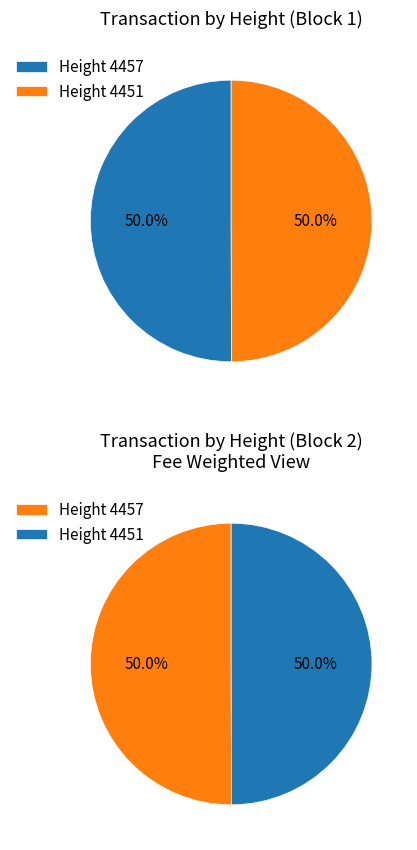

What is the smallest slice in the pie chart?

4451